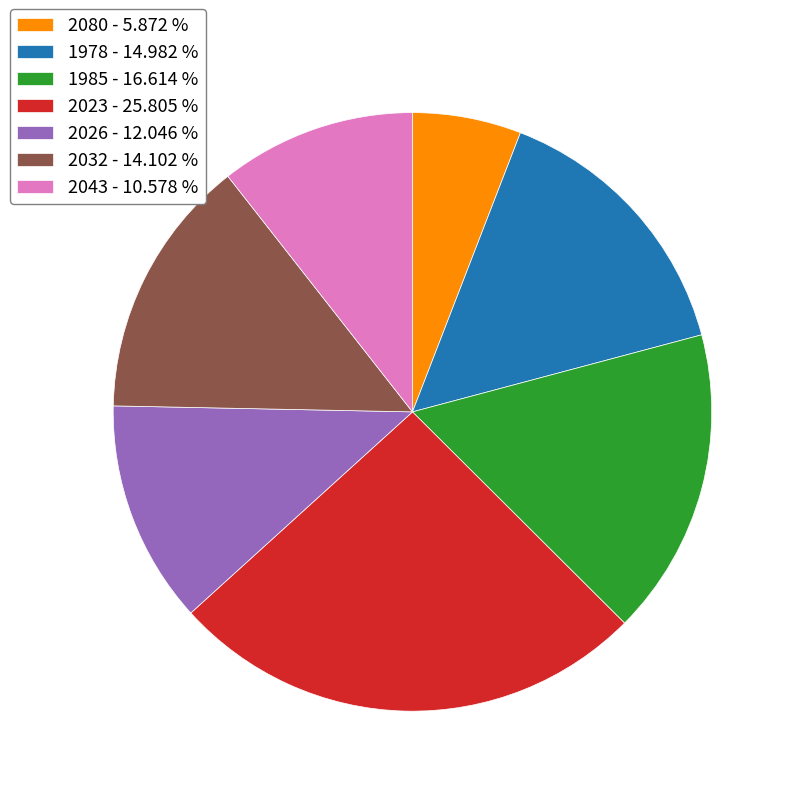

The 1978 slice represents 1% of the pie. True or false?

False